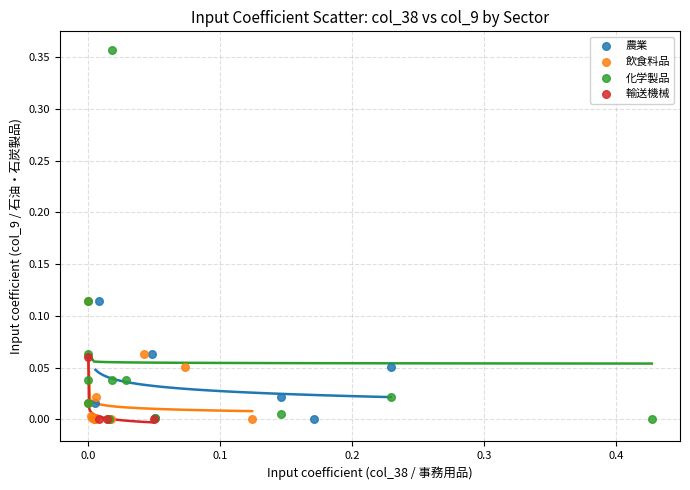

Which series has the largest Y range (max minus min)?

化学製品